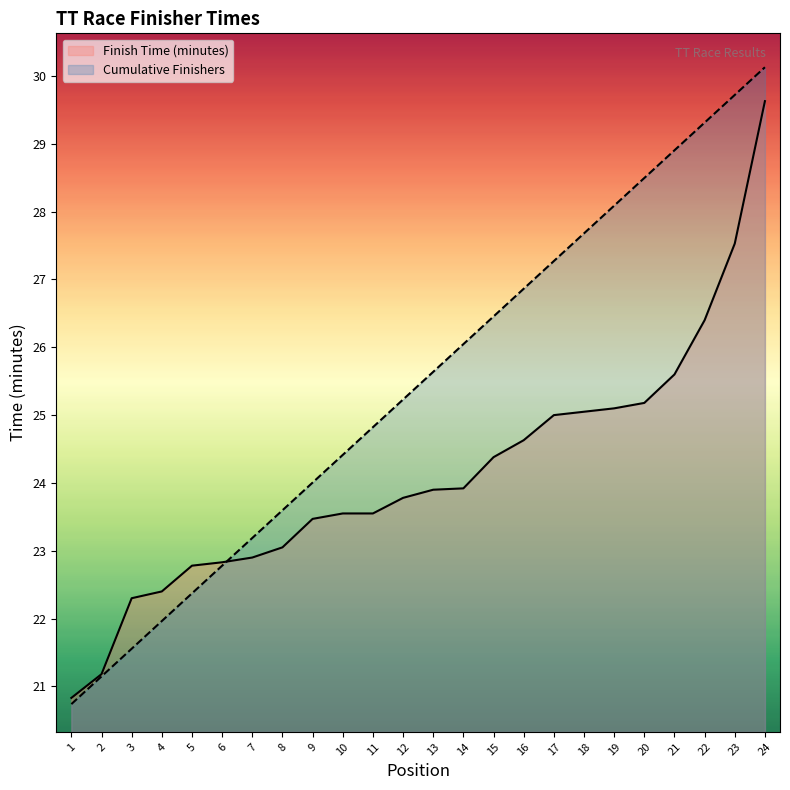

Read the Cumulative Finishers value at 1.

20.7